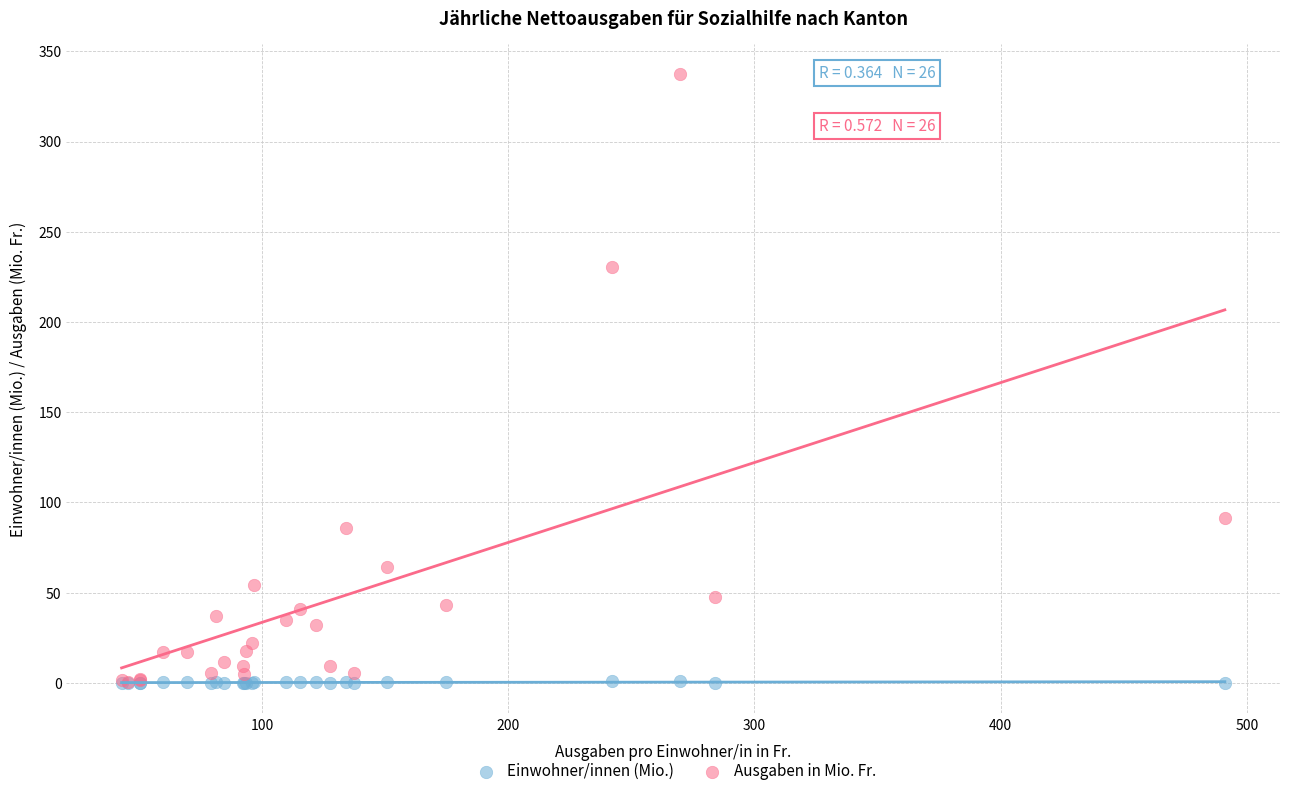

In the Ausgaben in Mio. Fr. series, what Y value is closest to 168?

230.4